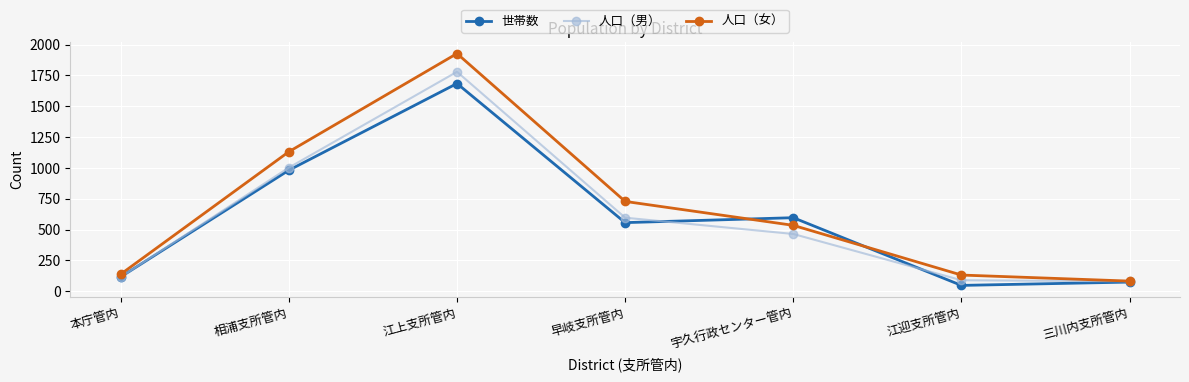

How many lines are shown in the chart?

3